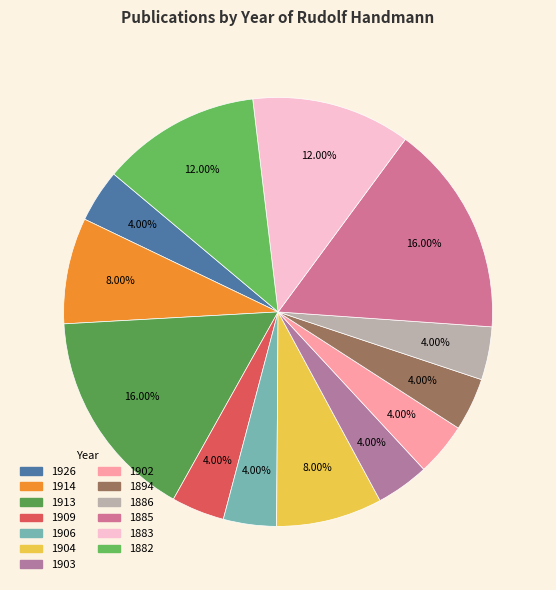

True or false: 1883 accounts for 12% of the total.

True